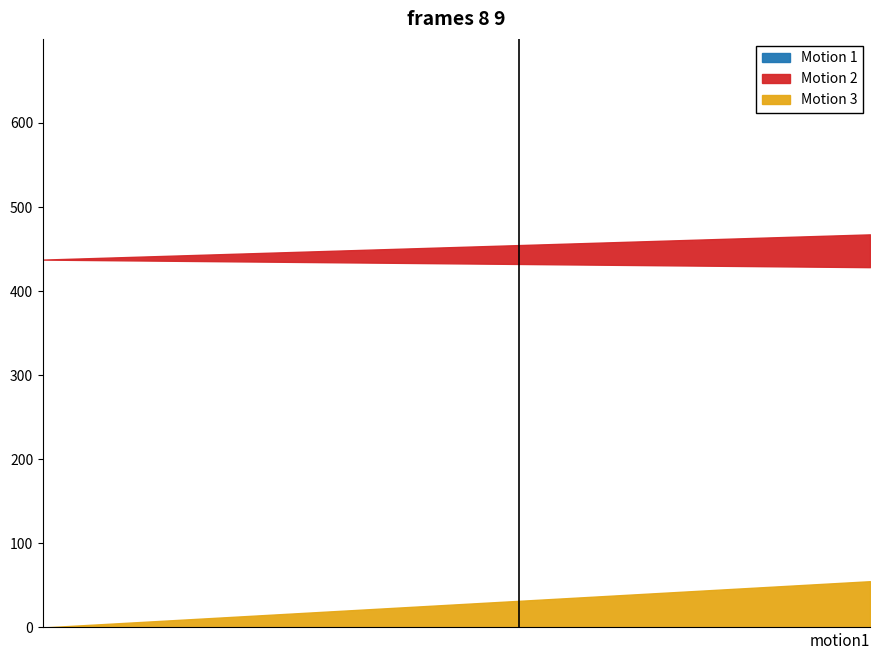

Is the value of Motion 3 (metric.views) at movimento-de-processos greater than the value of Motion 2 (quality_score) at processos-findos?

No